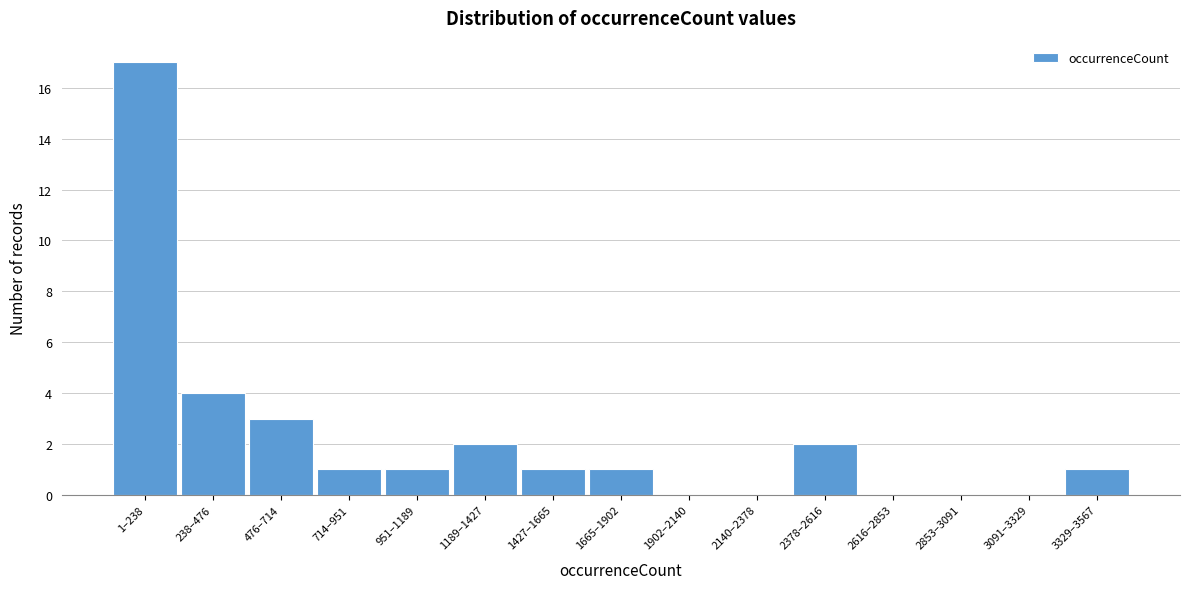

Reading left to right, what are all the values shown in this chart?

1–238=17	238–476=4	476–714=3	714–951=1	951–1189=1	1189–1427=2	1427–1665=1	1665–1902=1	1902–2140=0	2140–2378=0	2378–2616=2	2616–2853=0	2853–3091=0	3091–3329=0	3329–3567=1